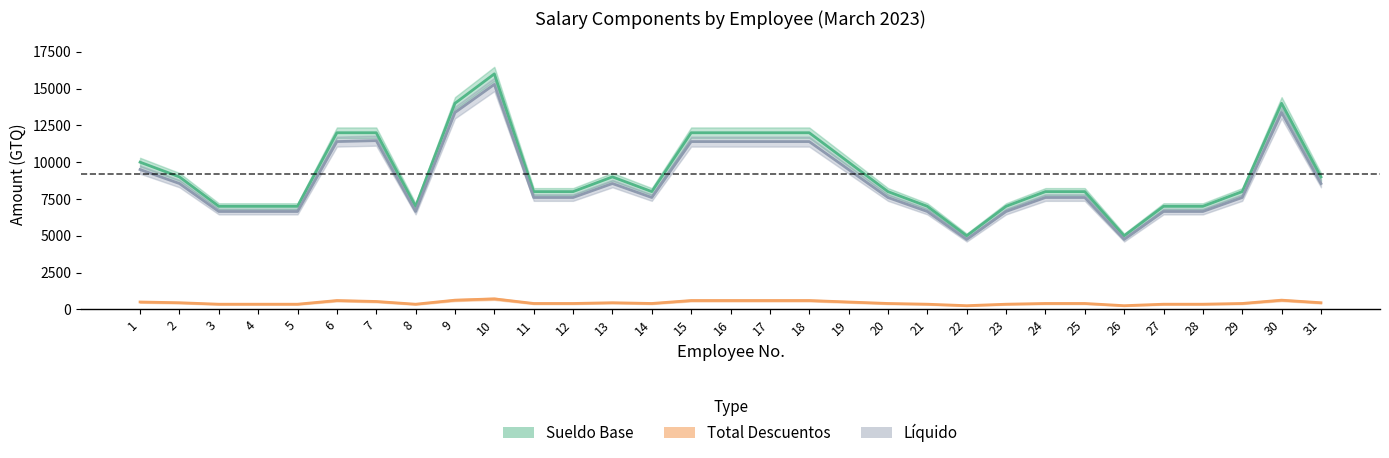

What is the approximate value of Liquido at 20?

7600.0